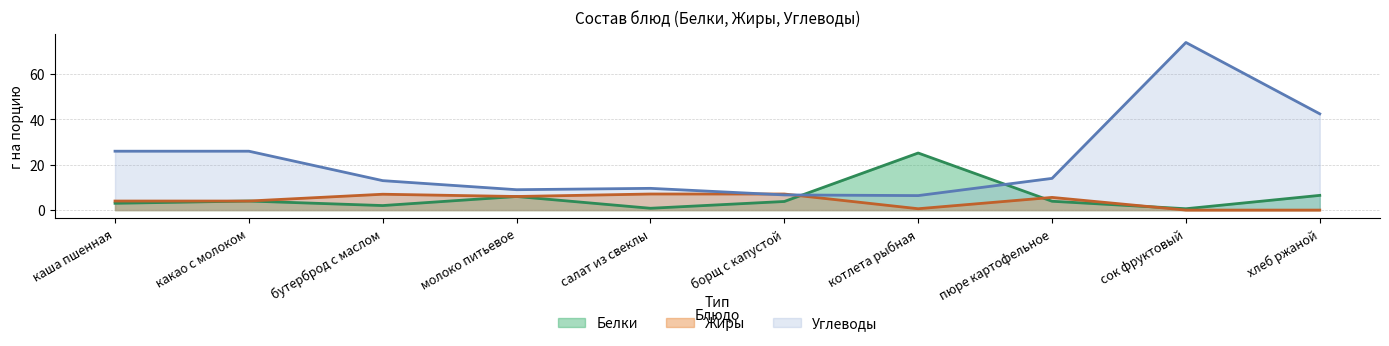

How many lines are shown in the chart?

3